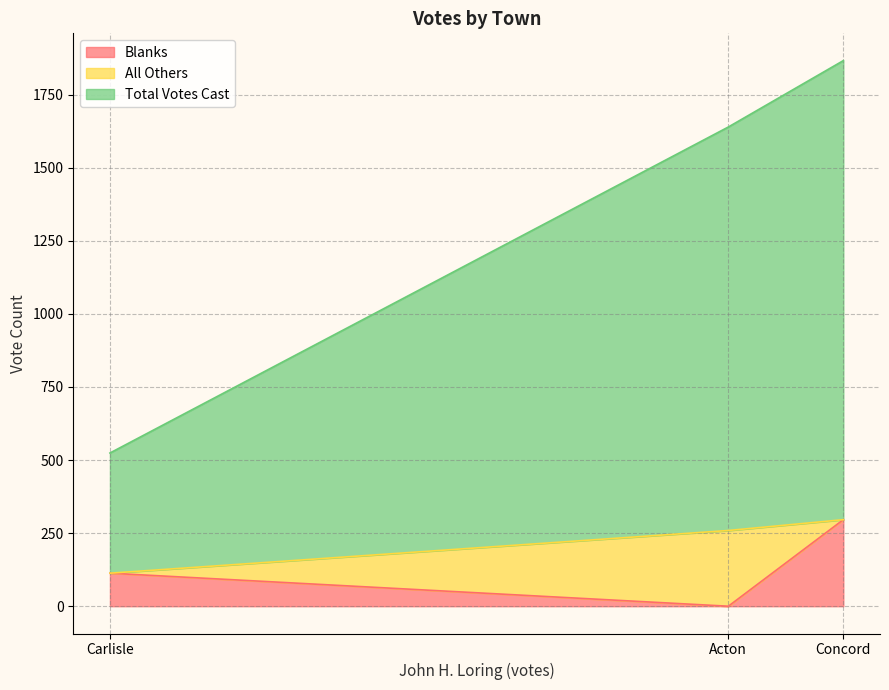

What is the sum of all Blanks values?

409